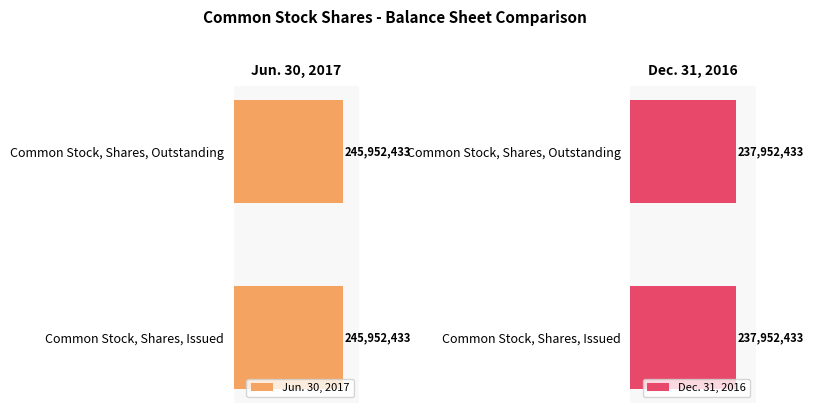

At how many categories does at least one series exceed 240890013?

2